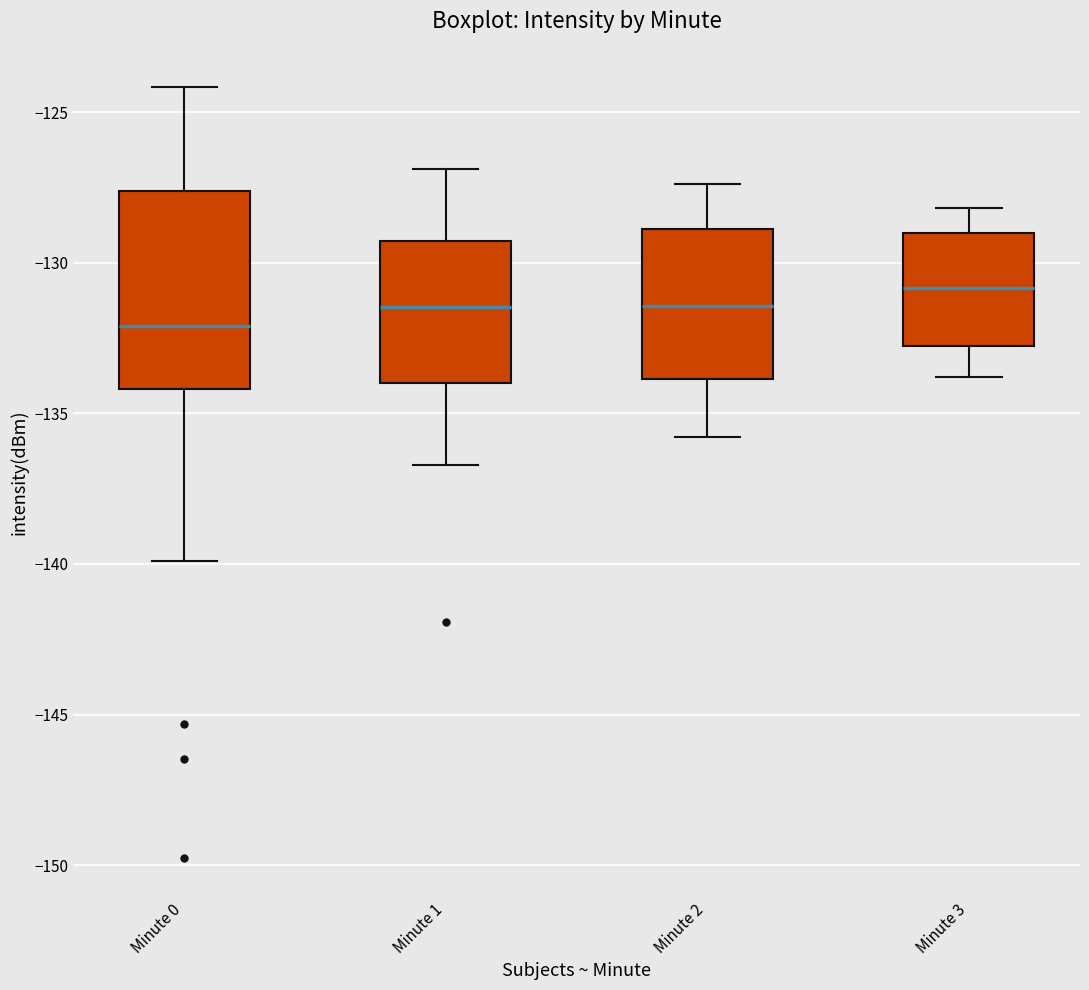

Reading left to right, read every box against the y-axis: the position of its median line, the range the box covers, and the ends of its whiskers. The values are not printed on the chart, so give them approximately, as read against the axis.

Minute 0: median -132.0, box -134.0 to -127.5, whiskers -140.0 to -124.0
Minute 1: median -131.5, box -134.0 to -129.5, whiskers -136.5 to -127.0
Minute 2: median -131.5, box -134.0 to -129.0, whiskers -136.0 to -127.5
Minute 3: median -131.0, box -133.0 to -129.0, whiskers -134.0 to -128.0